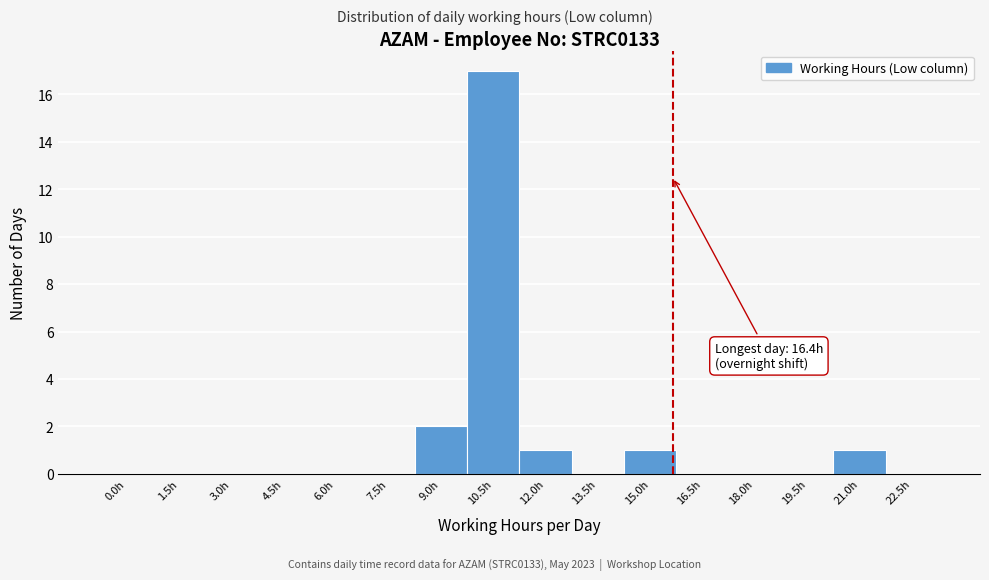

Reading left to right, list all the values displayed in this chart.

0.0h=0	1.5h=0	3.0h=0	4.5h=0	6.0h=0	7.5h=0	9.0h=2	10.5h=17	12.0h=1	13.5h=0	15.0h=1	16.5h=0	18.0h=0	19.5h=0	21.0h=1	22.5h=0